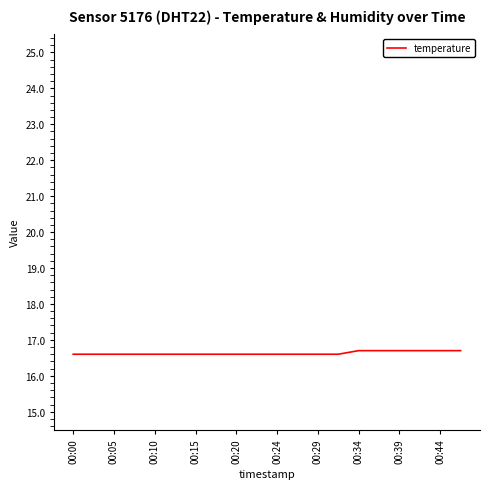

What is the greatest value displayed?

16.7